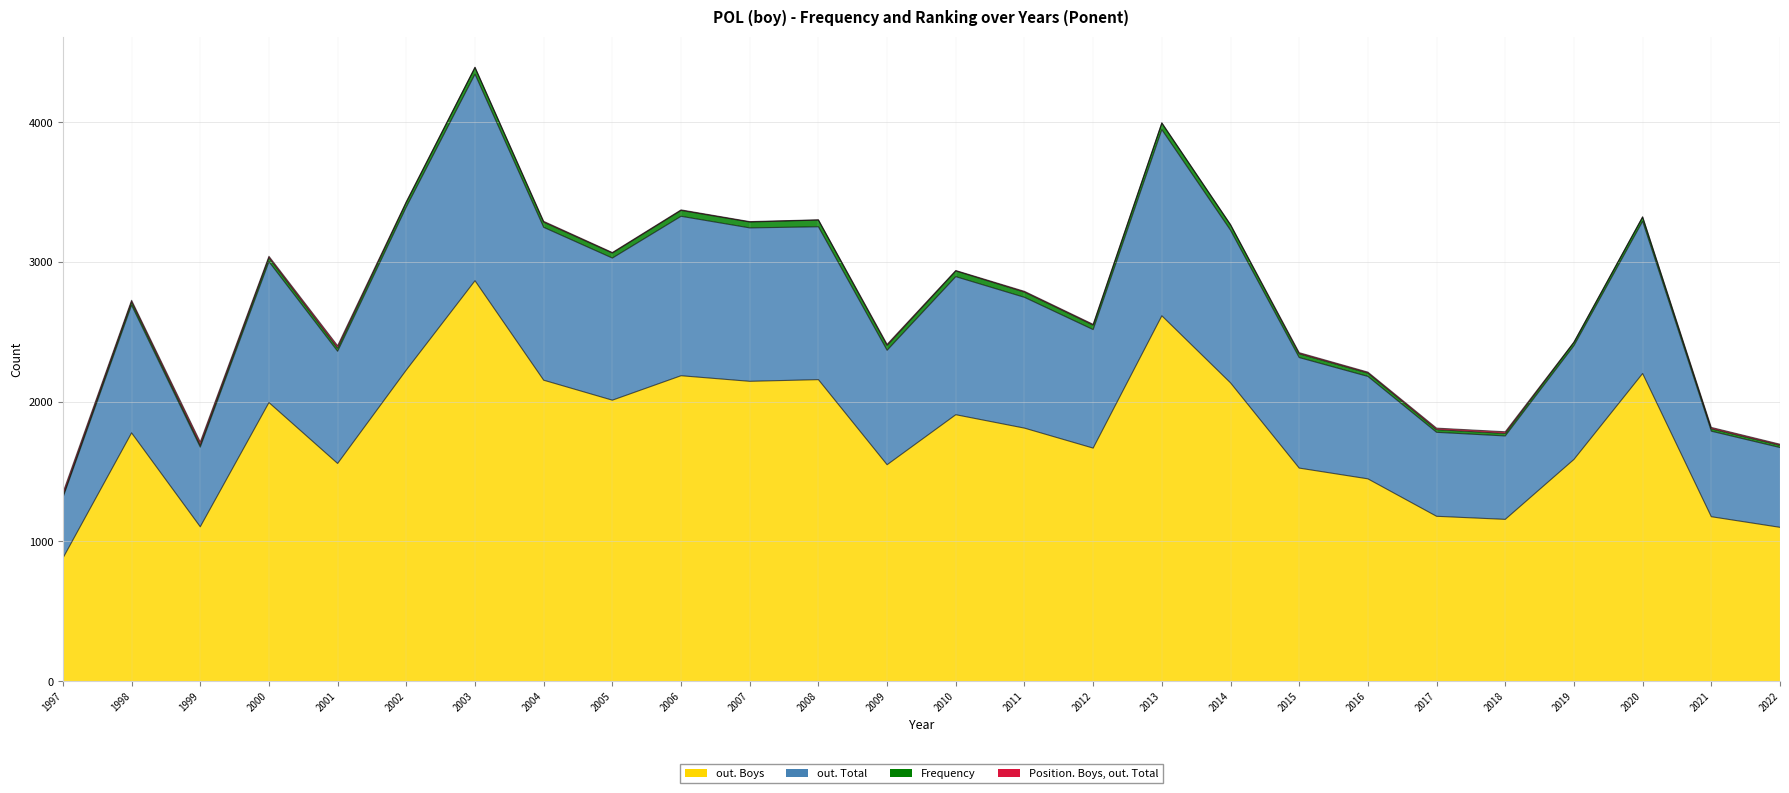

How many values in the out. Boys series are below 1811?

13